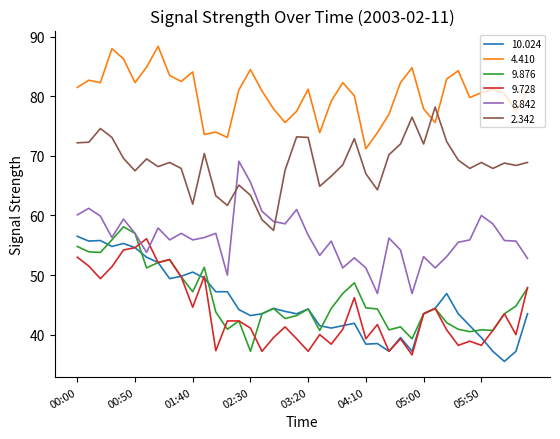

What is the minimum value shown in the chart?

35.5